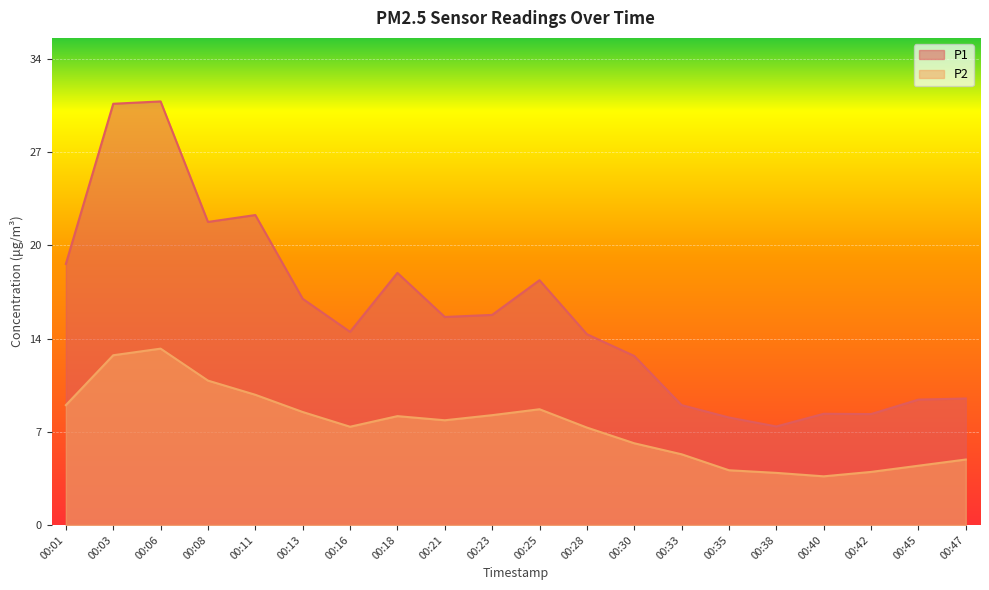

Reading left to right, list all the values displayed in this chart.

P1: 00:01=18.9	00:03=30.6	00:06=30.8	00:08=22.0	00:11=22.5	00:13=16.4	00:16=14.0	00:18=18.3	00:21=15.1	00:23=15.2	00:25=17.8	00:28=13.8	00:30=12.3	00:33=8.7	00:35=7.8	00:38=7.2	00:40=8.1	00:42=8.1	00:45=9.1	00:47=9.2
P2: 00:01=8.7	00:03=12.3	00:06=12.8	00:08=10.5	00:11=9.4	00:13=8.2	00:16=7.1	00:18=7.9	00:21=7.6	00:23=8.0	00:25=8.4	00:28=7.1	00:30=5.9	00:33=5.1	00:35=4.0	00:38=3.8	00:40=3.5	00:42=3.9	00:45=4.3	00:47=4.8